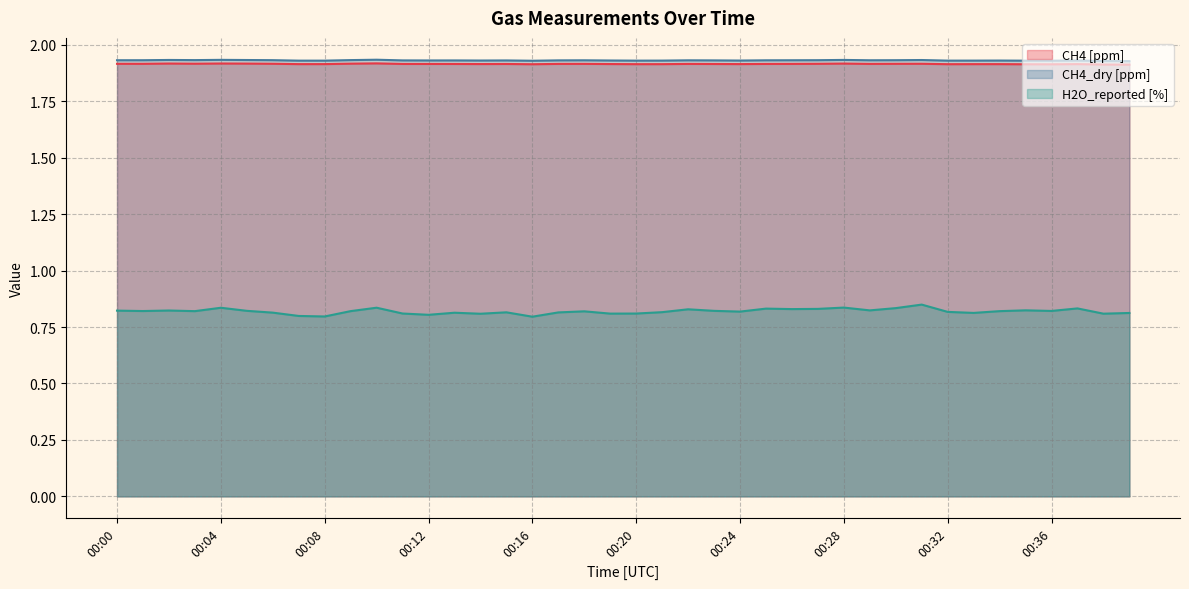

What is the total value across all series at 00:04?

4.7